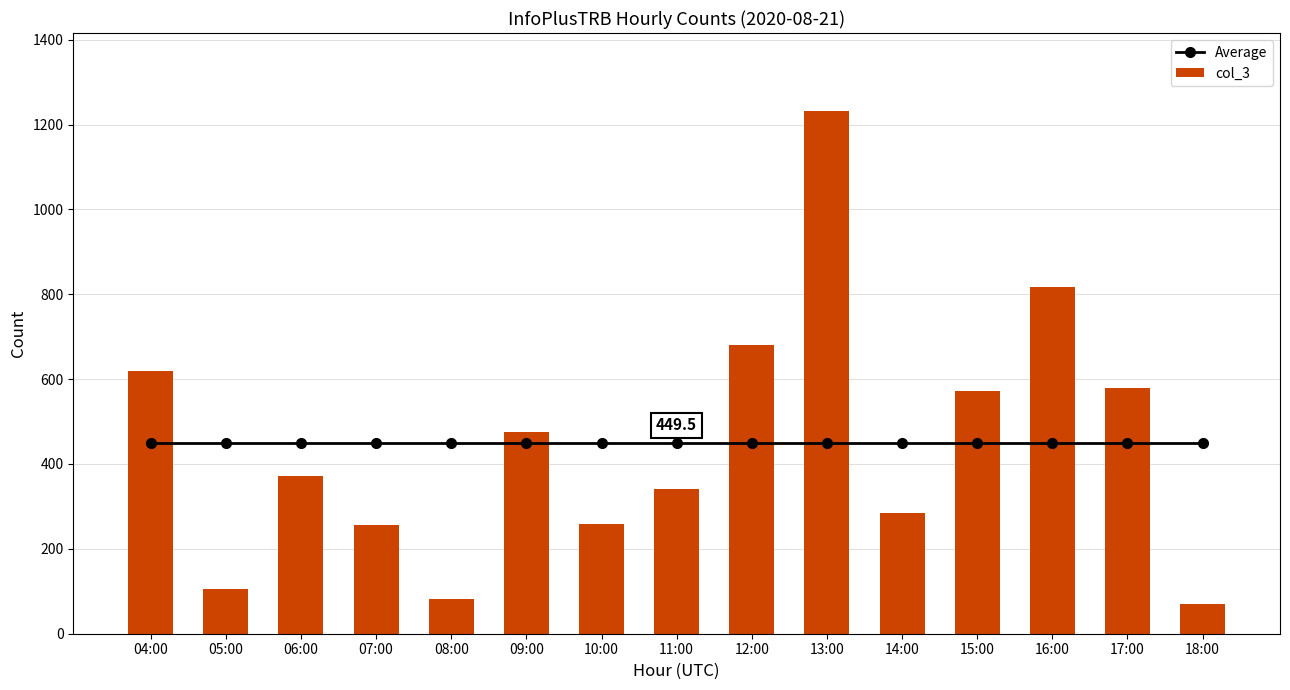

The col_3 series shows 476.0 at 09:00. True or false?

True